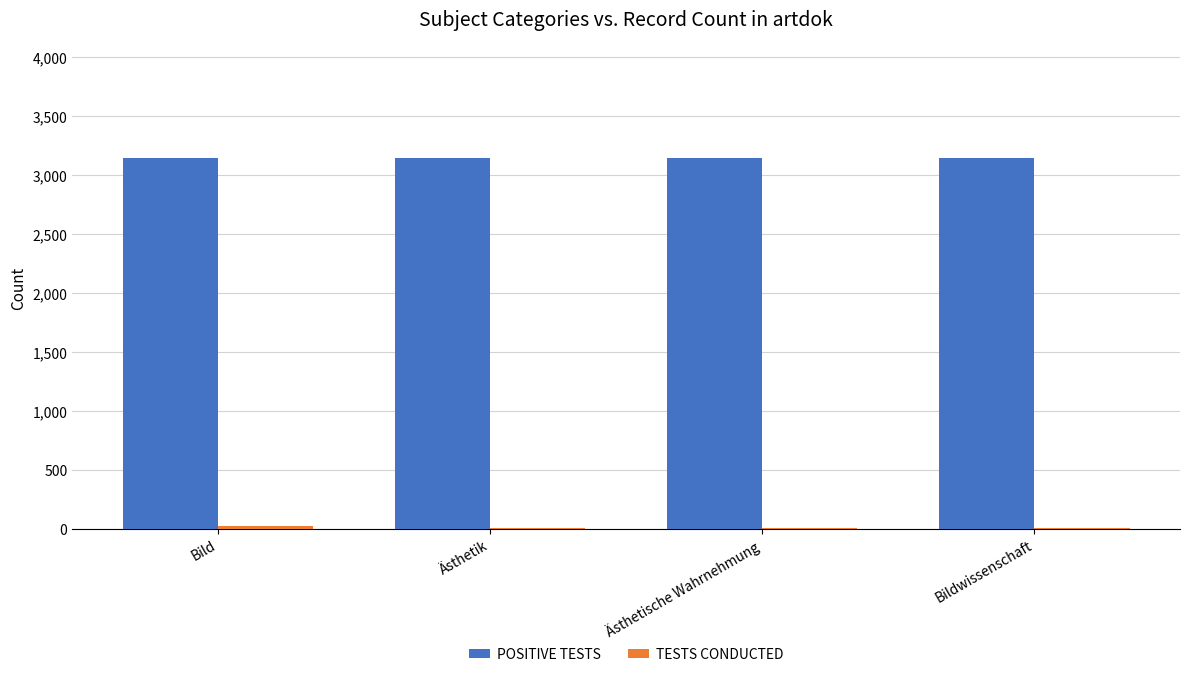

The POSITIVE TESTS series shows 812 at Ästhetische Wahrnehmung. True or false?

False